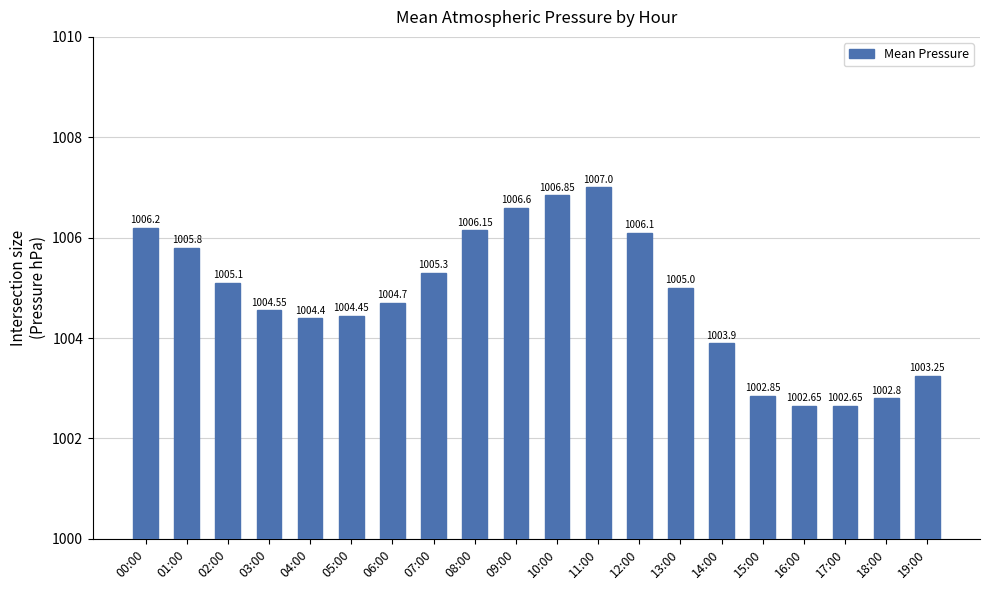

What position from the left is 01:00?

2